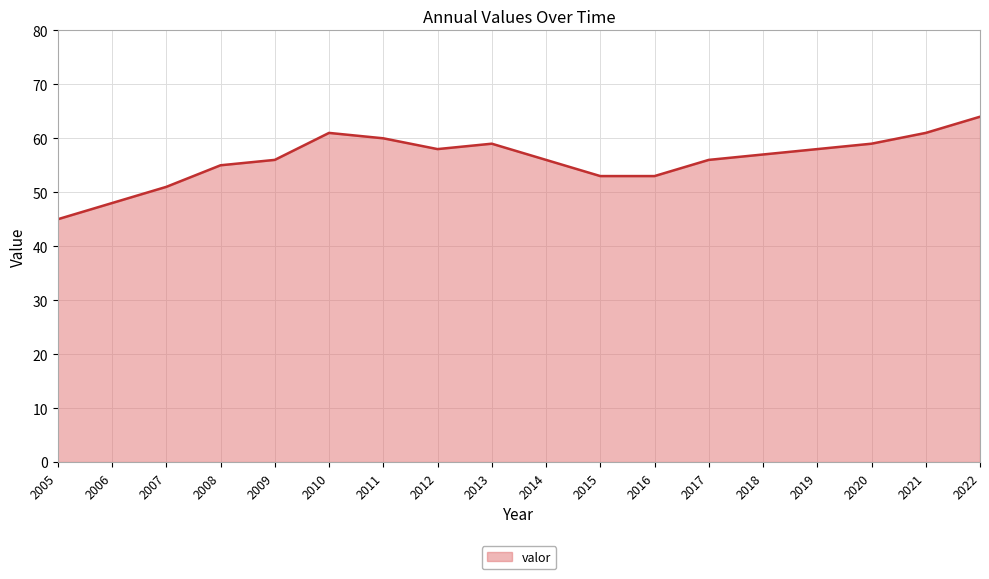

Where is the first local minimum?

2012